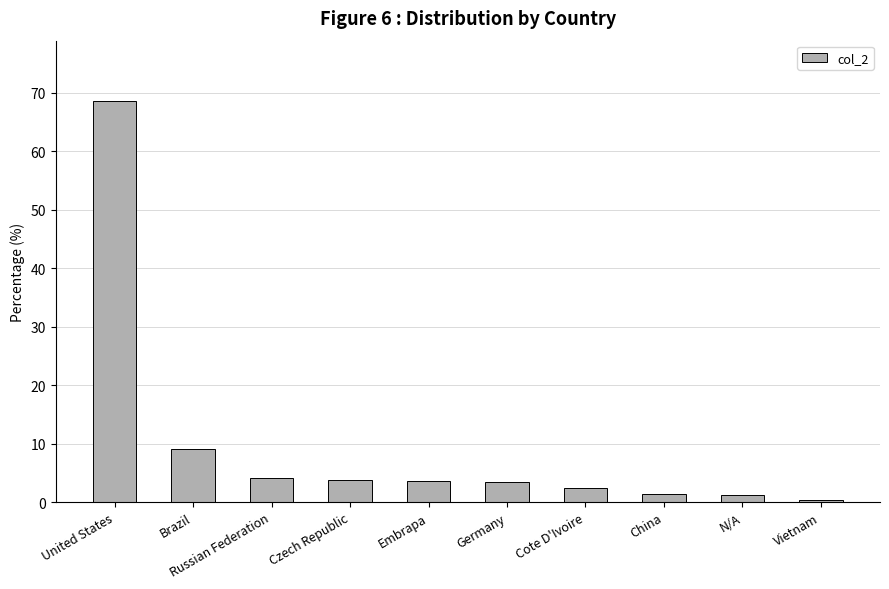

At which label is the value closest to 34?

Brazil